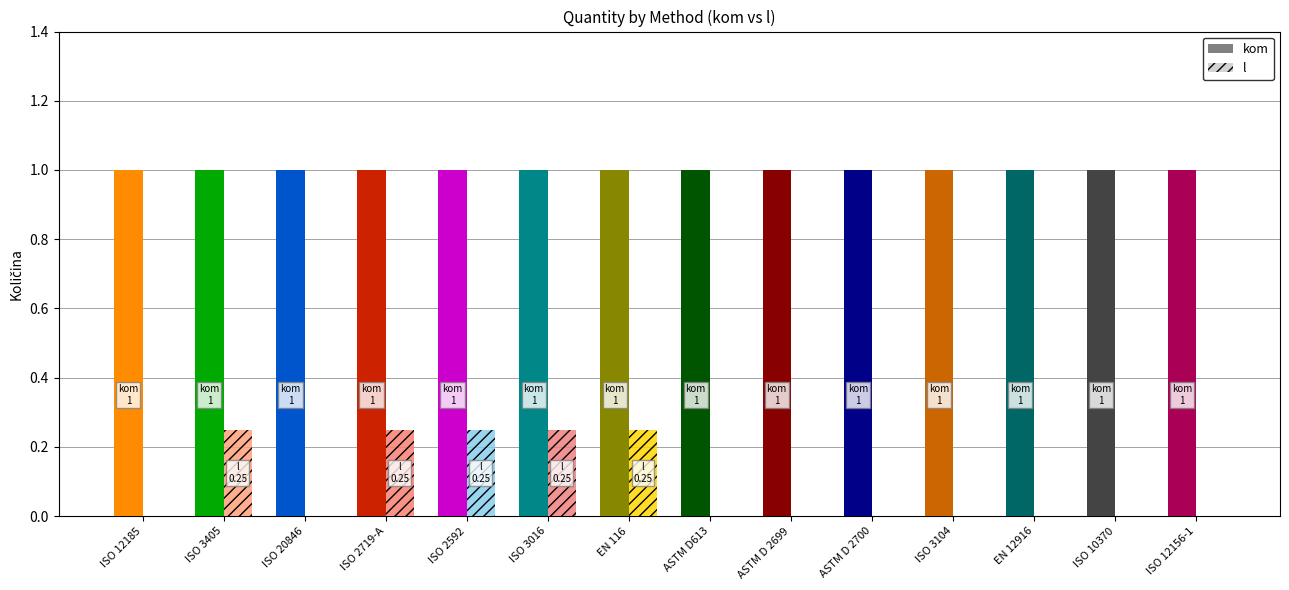

Does the chart contain stacked bars?

No